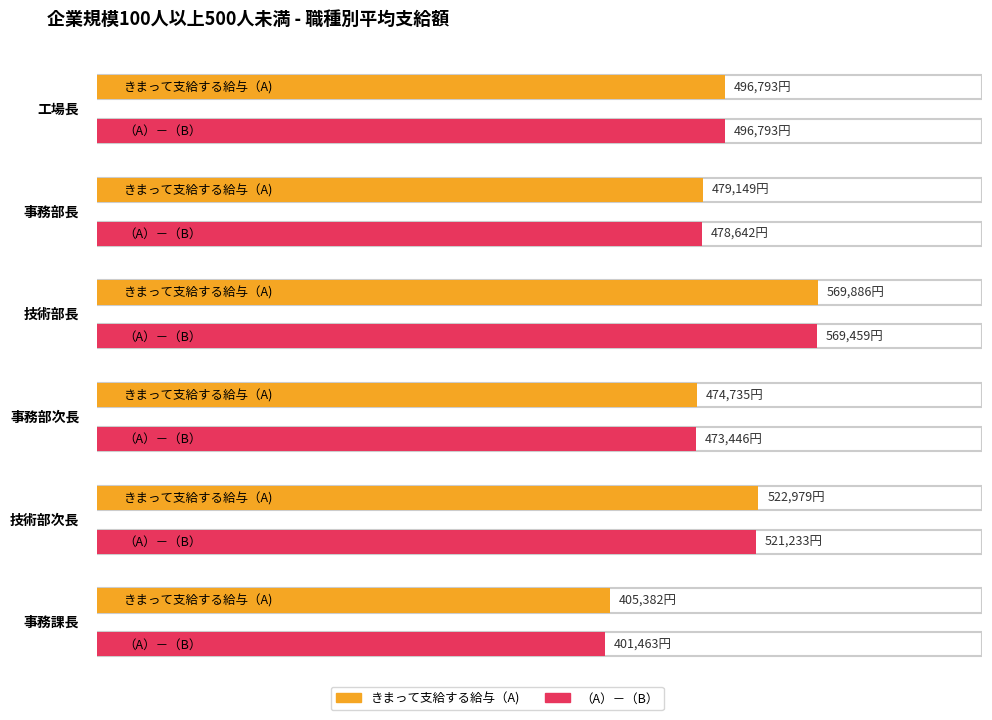

Where is （A）－（B） nearest to the value 485461?

事務部長